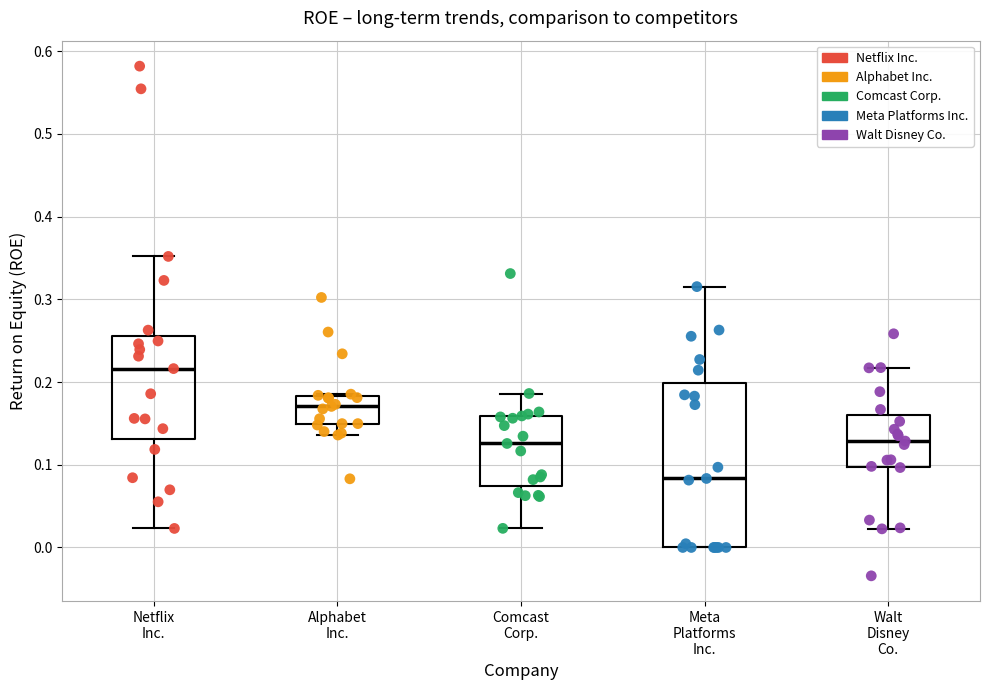

Reading left to right, transcribe this box plot: for each box, give where its median line is, the range the box spans, and where its two whiskers end, as read against the y-axis. The values are not printed on the chart, so give them approximately, as read against the axis.

Netflix Inc.: median 0.22, box 0.13 to 0.26, whiskers 0.02 to 0.35
Alphabet Inc.: median 0.17, box 0.15 to 0.18, whiskers 0.14 to 0.19
Comcast Corp.: median 0.13, box 0.07 to 0.16, whiskers 0.02 to 0.19
Meta Platforms Inc.: median 0.08, box 0.00 to 0.20, whiskers 0.00 to 0.32
Walt Disney Co.: median 0.13, box 0.10 to 0.16, whiskers 0.02 to 0.22